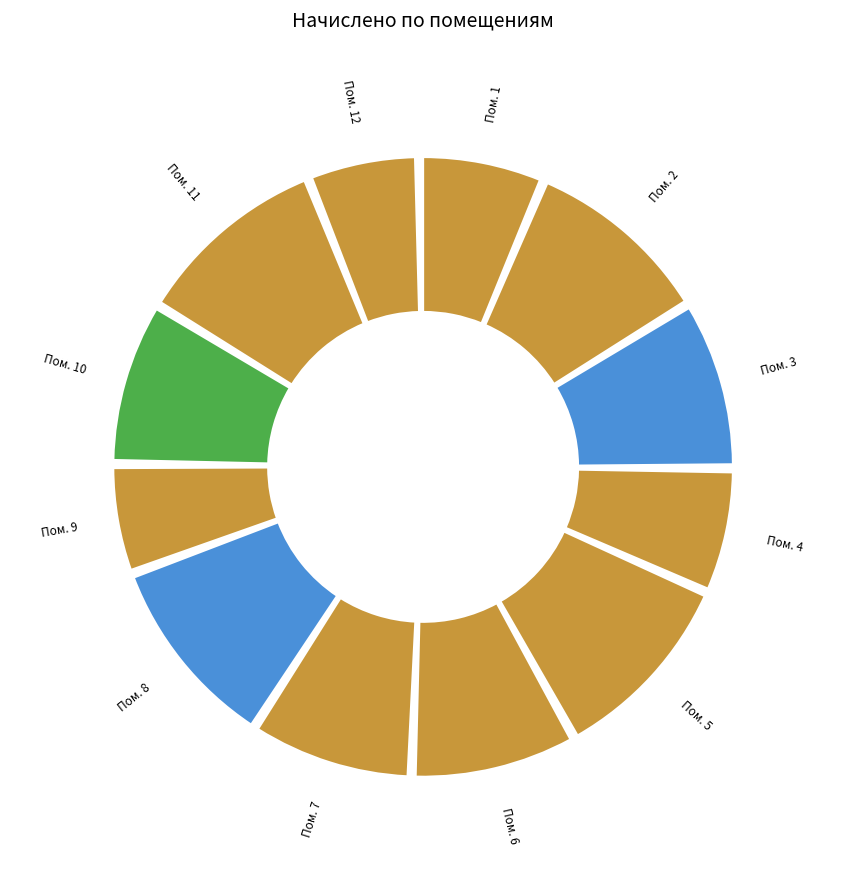

Between 7 and 1, which is larger?

7